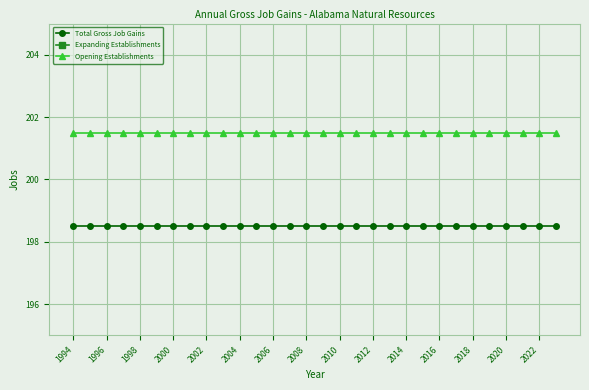

List the series in order of their peak value, lowest first.

Expanding Establishments, Total Gross Job Gains, Opening Establishments